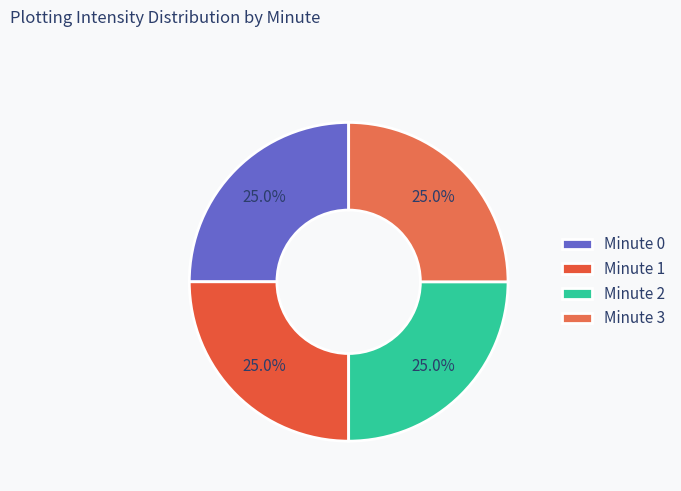

How many segments does this pie chart have?

4